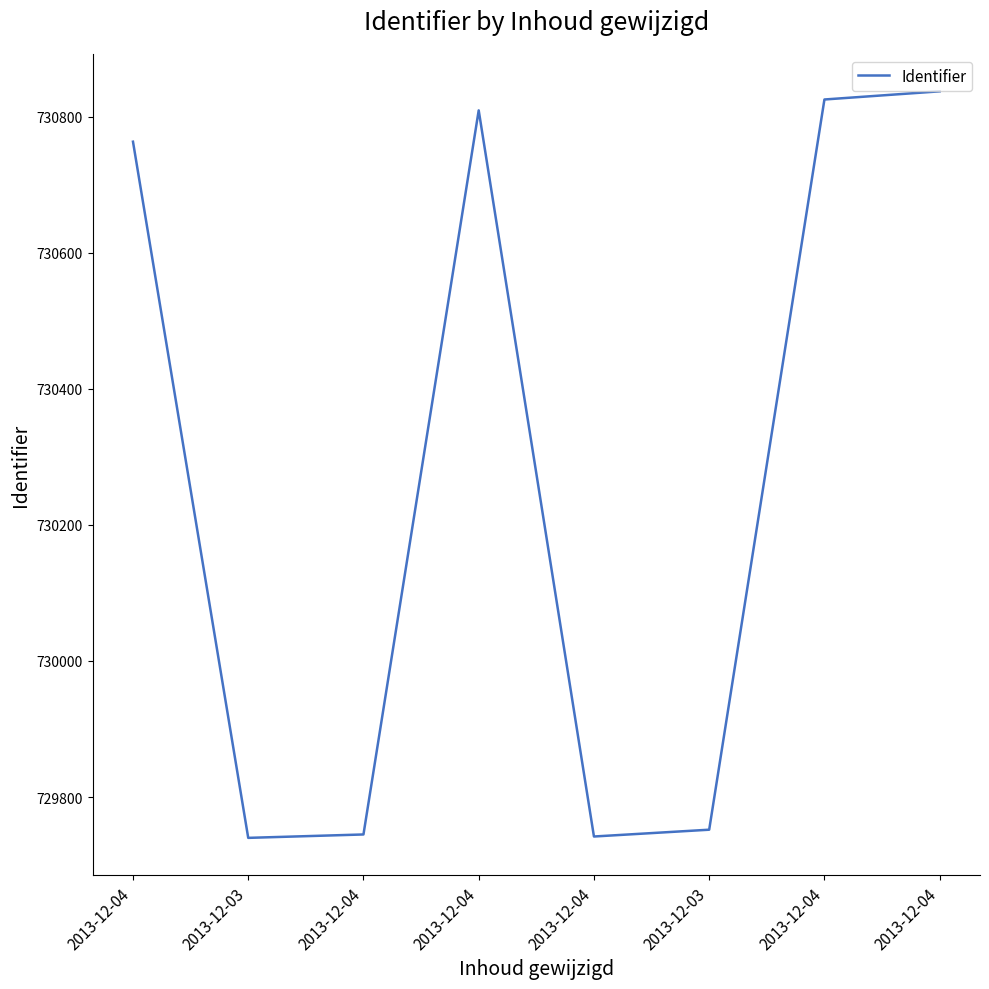

Reading left to right, extract all data points from this chart.

2013-12-04=730763	2013-12-03=729740	2013-12-04=729745	2013-12-04=730809	2013-12-04=729742	2013-12-03=729752	2013-12-04=730825	2013-12-04=730837